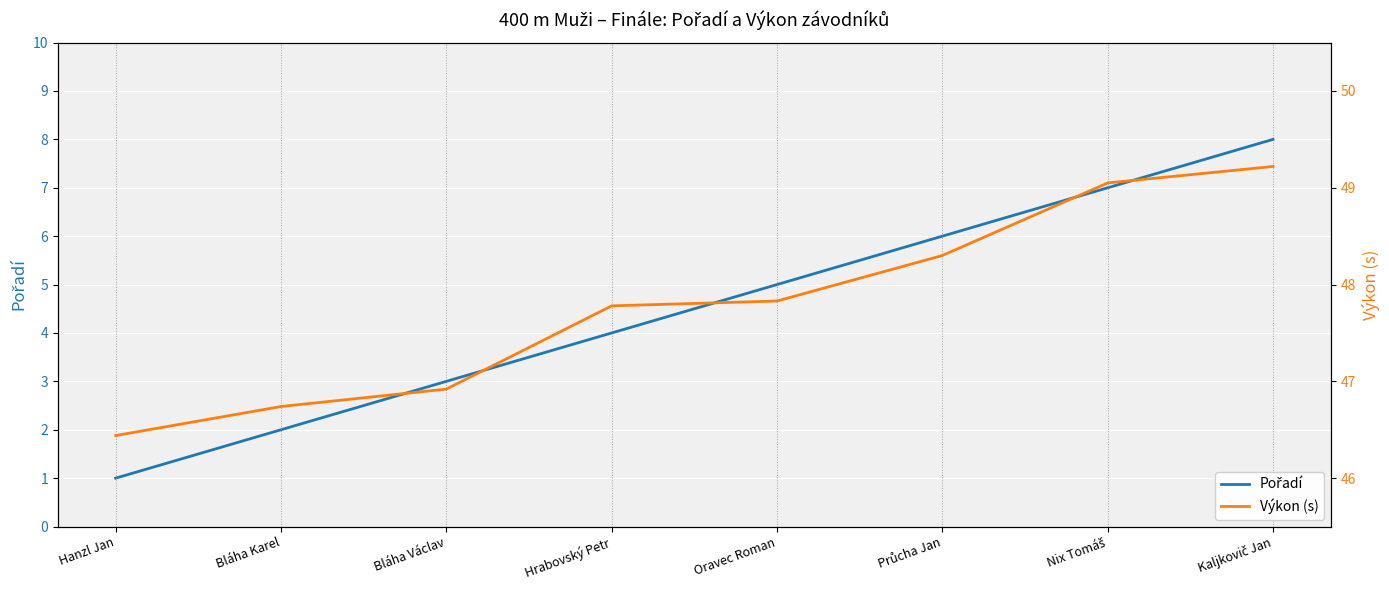

The Výkon (s) series shows 47.8 at Oravec Roman. True or false?

True